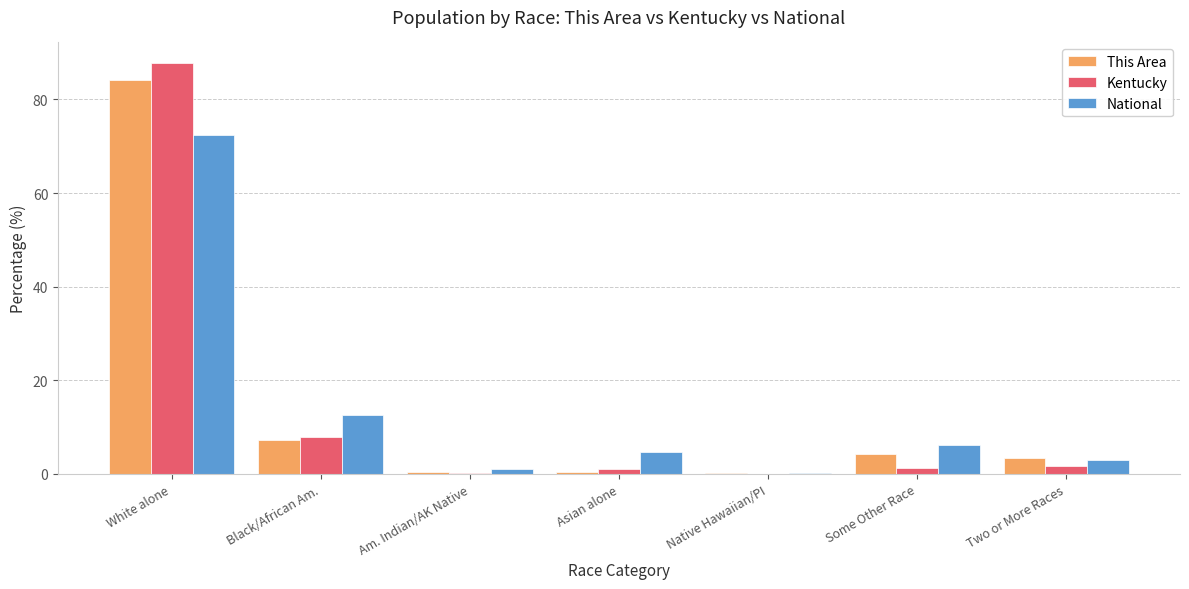

What are all the series names shown in the legend?

This Area, Kentucky, National